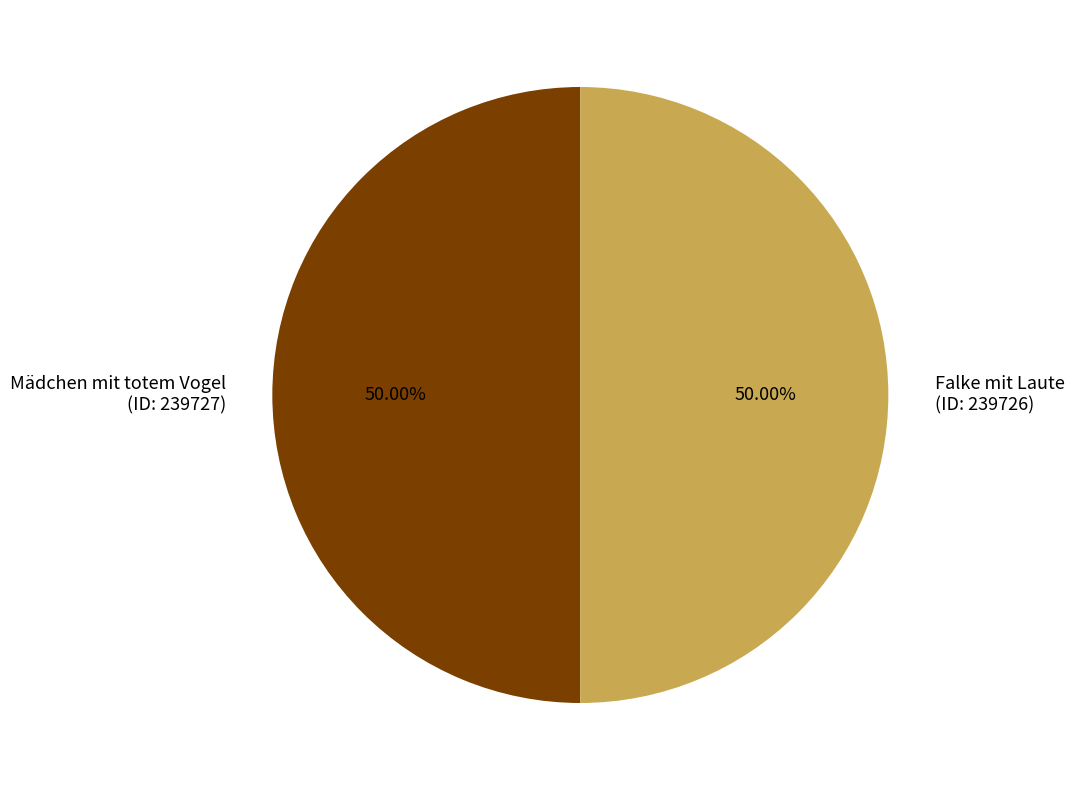

Do Mädchen mit totem Vogel and Falke mit Laute together represent more than half of the pie?

Yes